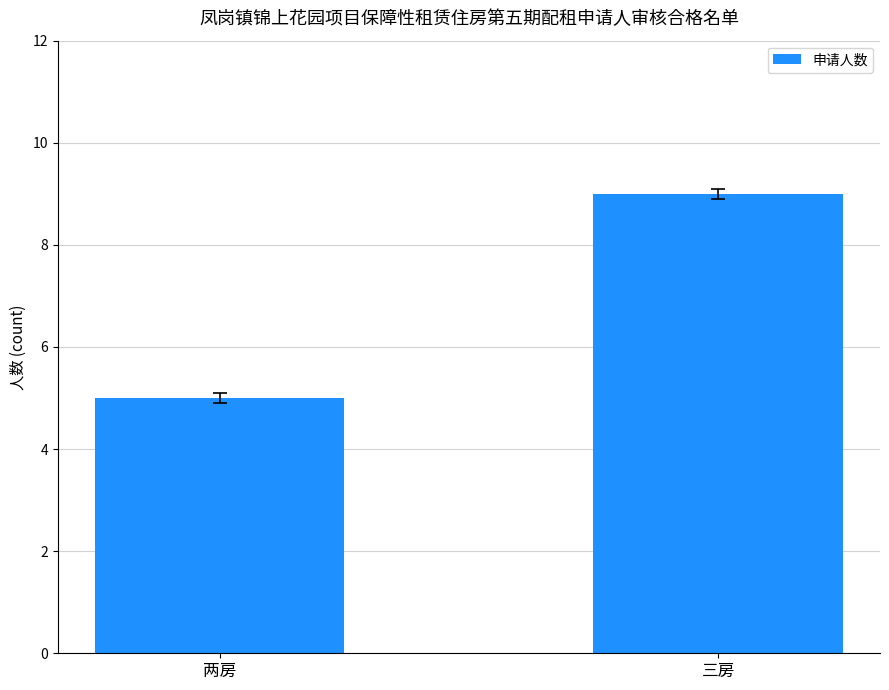

Is it true that the value at 两房 is 3?

False